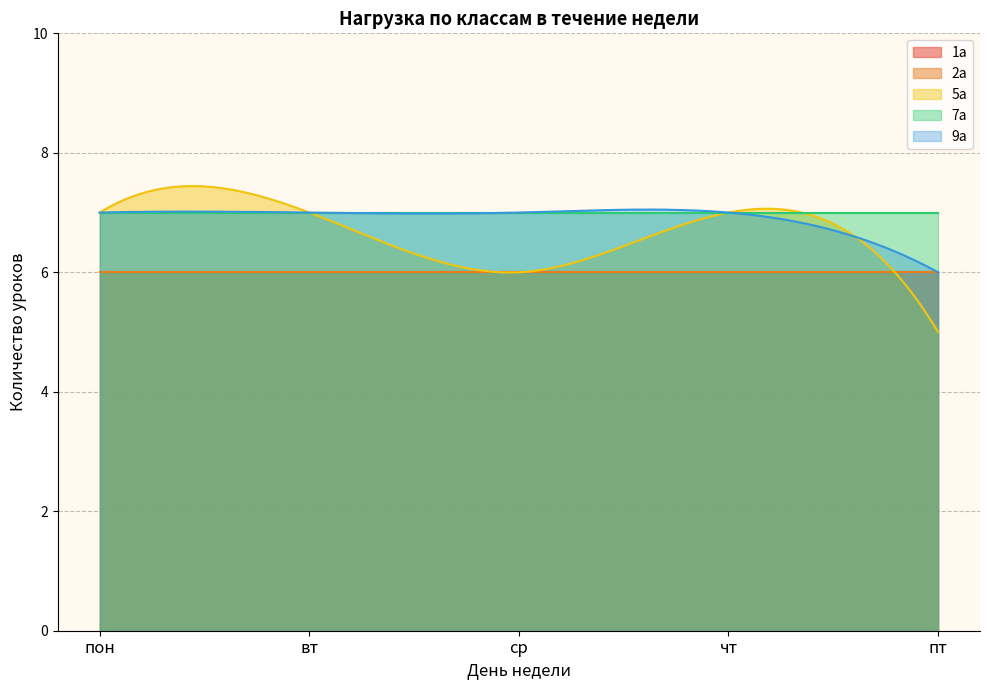

How many 5а values are between 6 and 7?

4